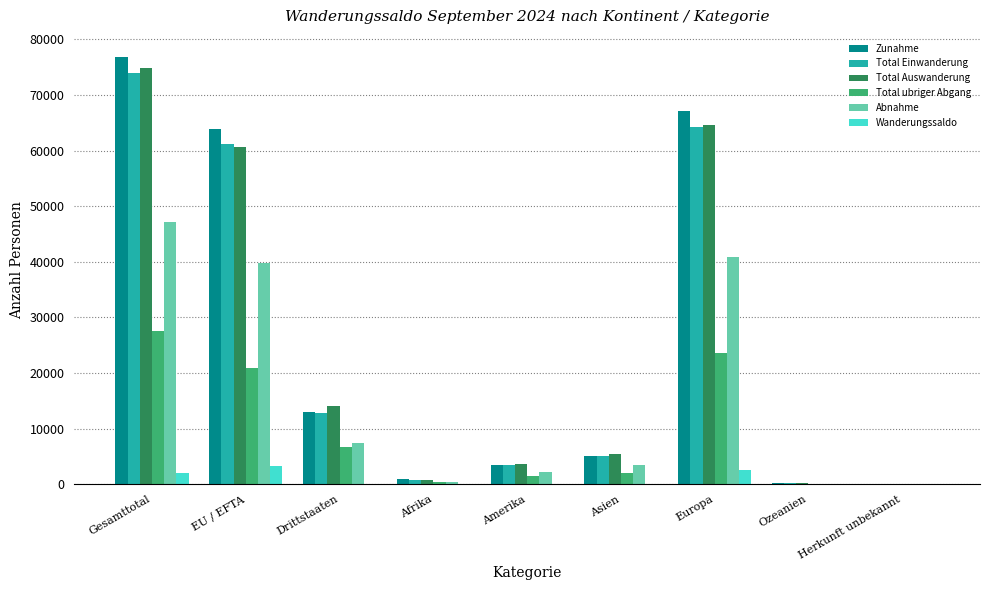

What is the difference between the second highest and second lowest values in the Total Auswanderung series?

64351